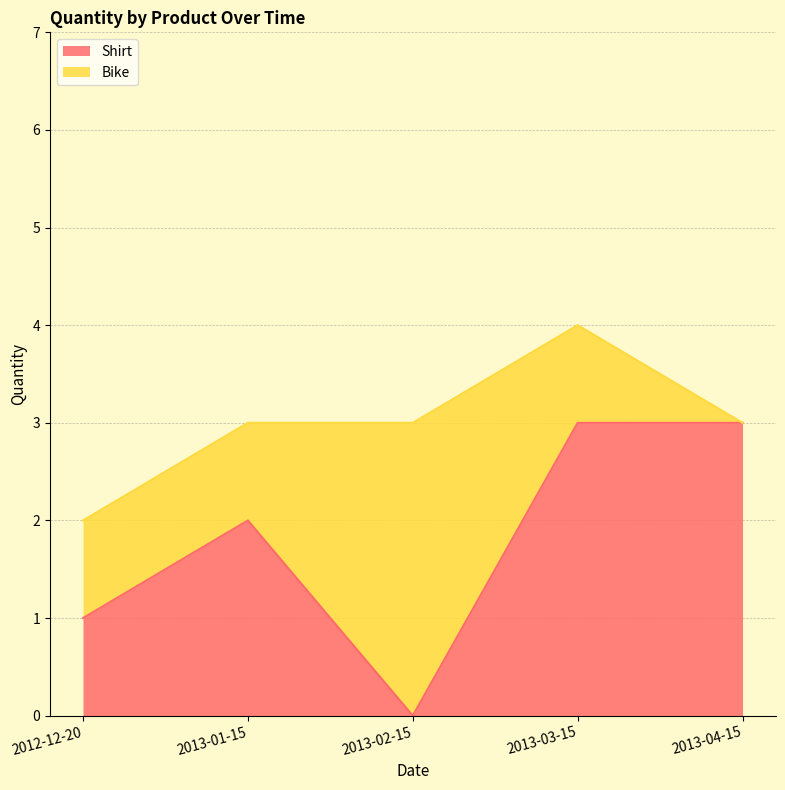

List the labels in order of value, largest first.

2013-03-15, 2013-04-15, 2013-01-15, 2012-12-20, 2013-02-15